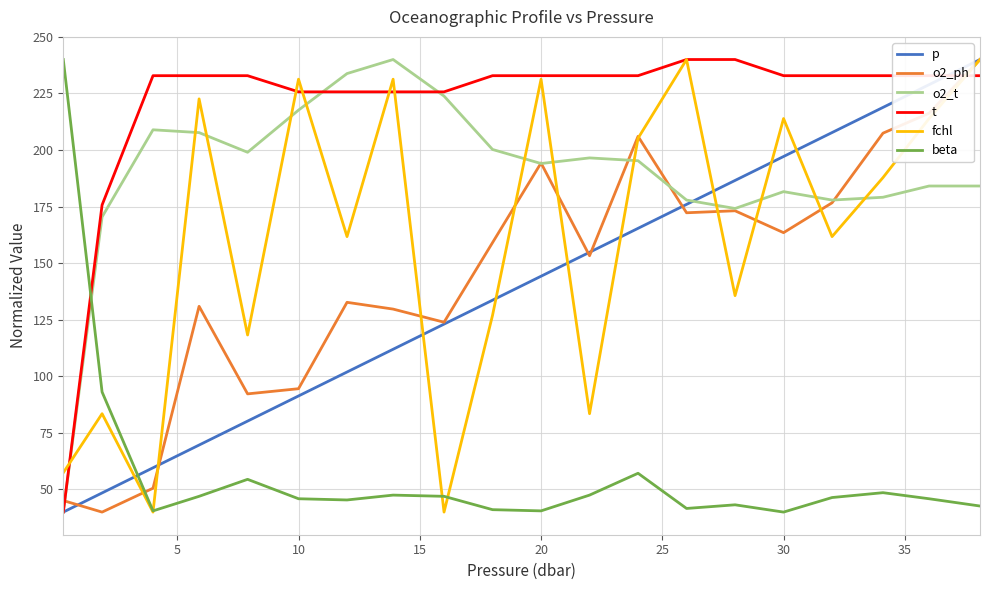

At how many categories does at least one series exceed 205?

19